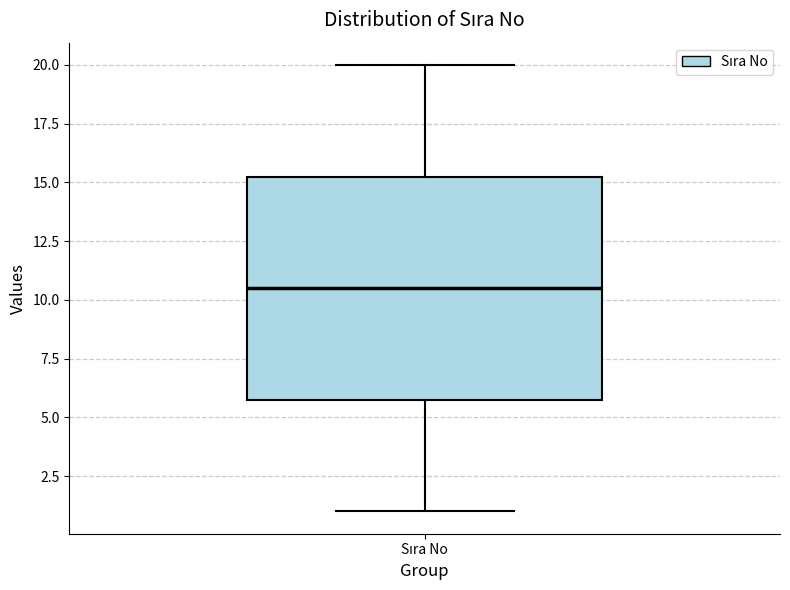

Where does the lower whisker of the box for Sıra No end on the y-axis? The values are not printed on the chart, so give them approximately, as read against the axis.

1.0